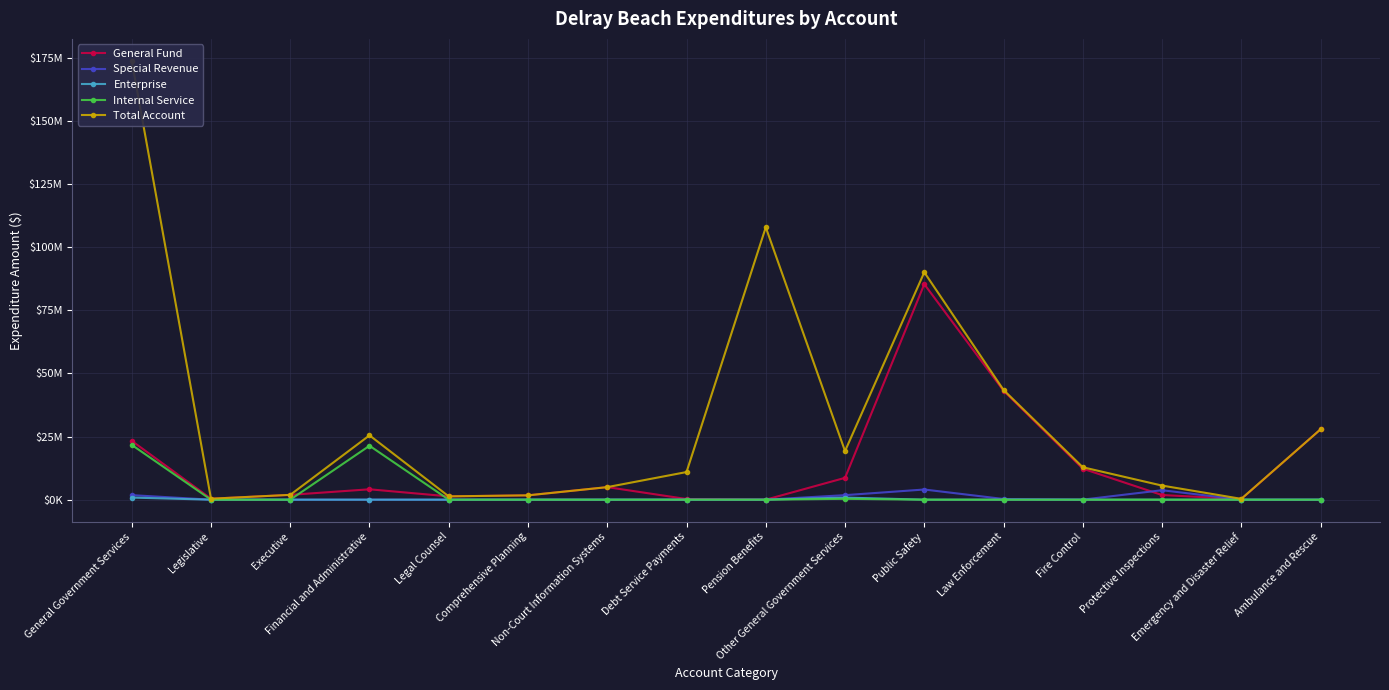

Which has a higher value, Legislative or General Government Services?

General Government Services